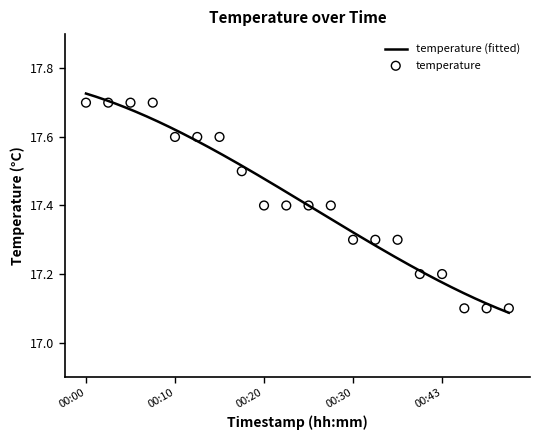

What is the ratio of the value at 00:30 to the value at 00:38?

1.0